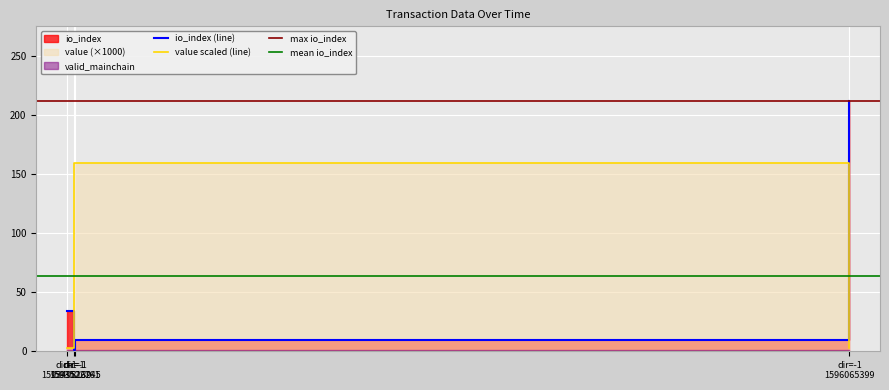

Which category has the lowest value across all series?

-1